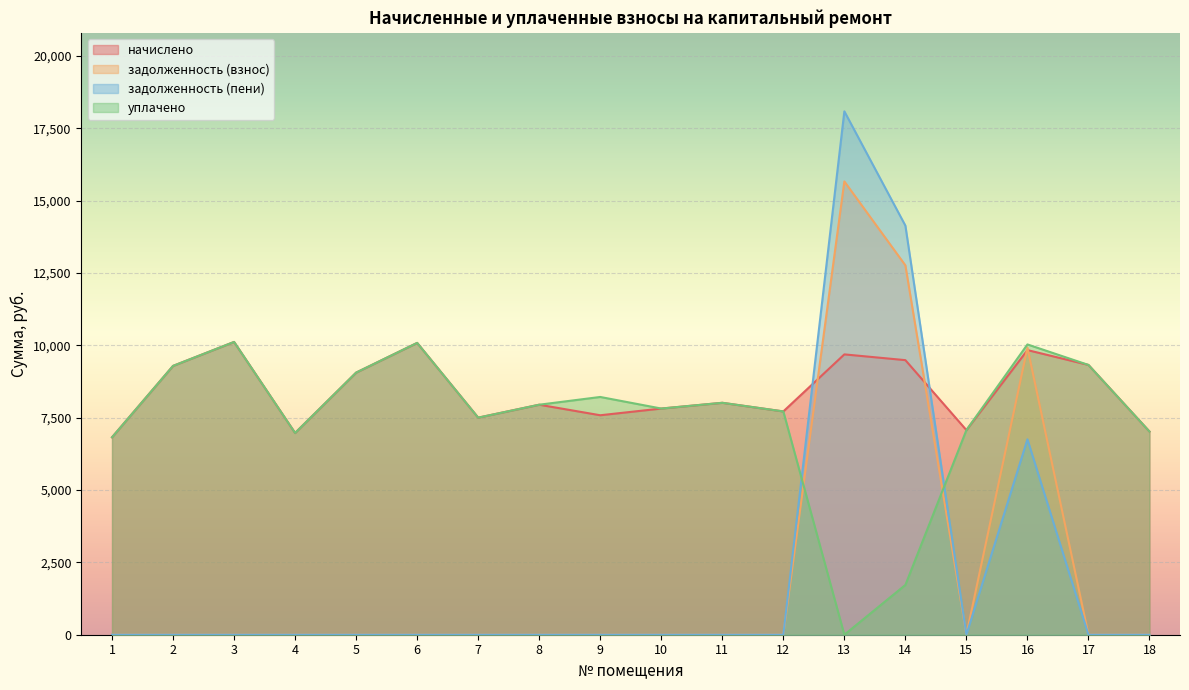

How many categories are shown in the chart?

18